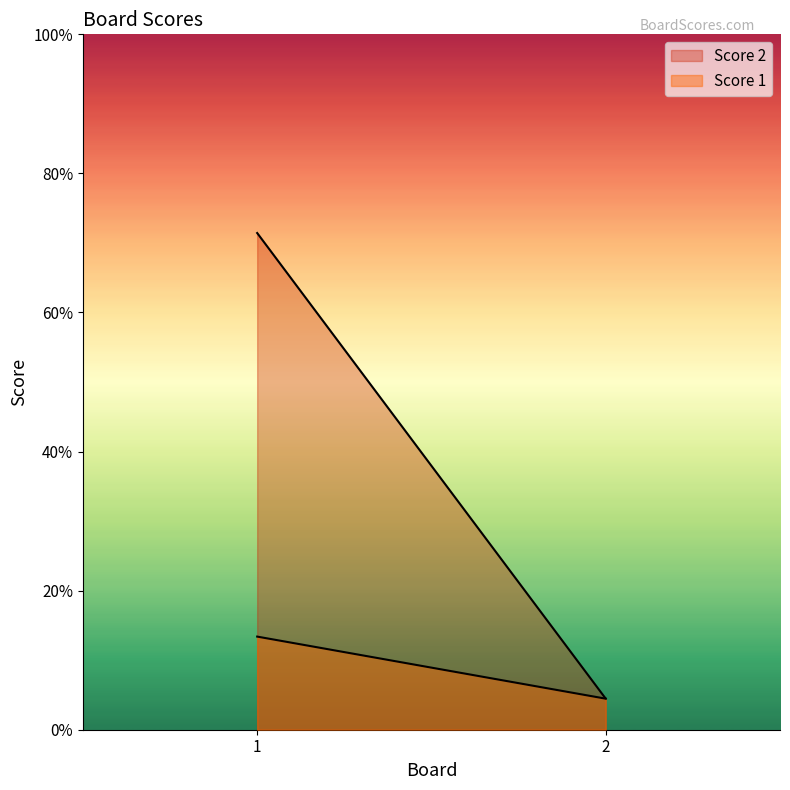

What is the sum of all Score 1 values?

4